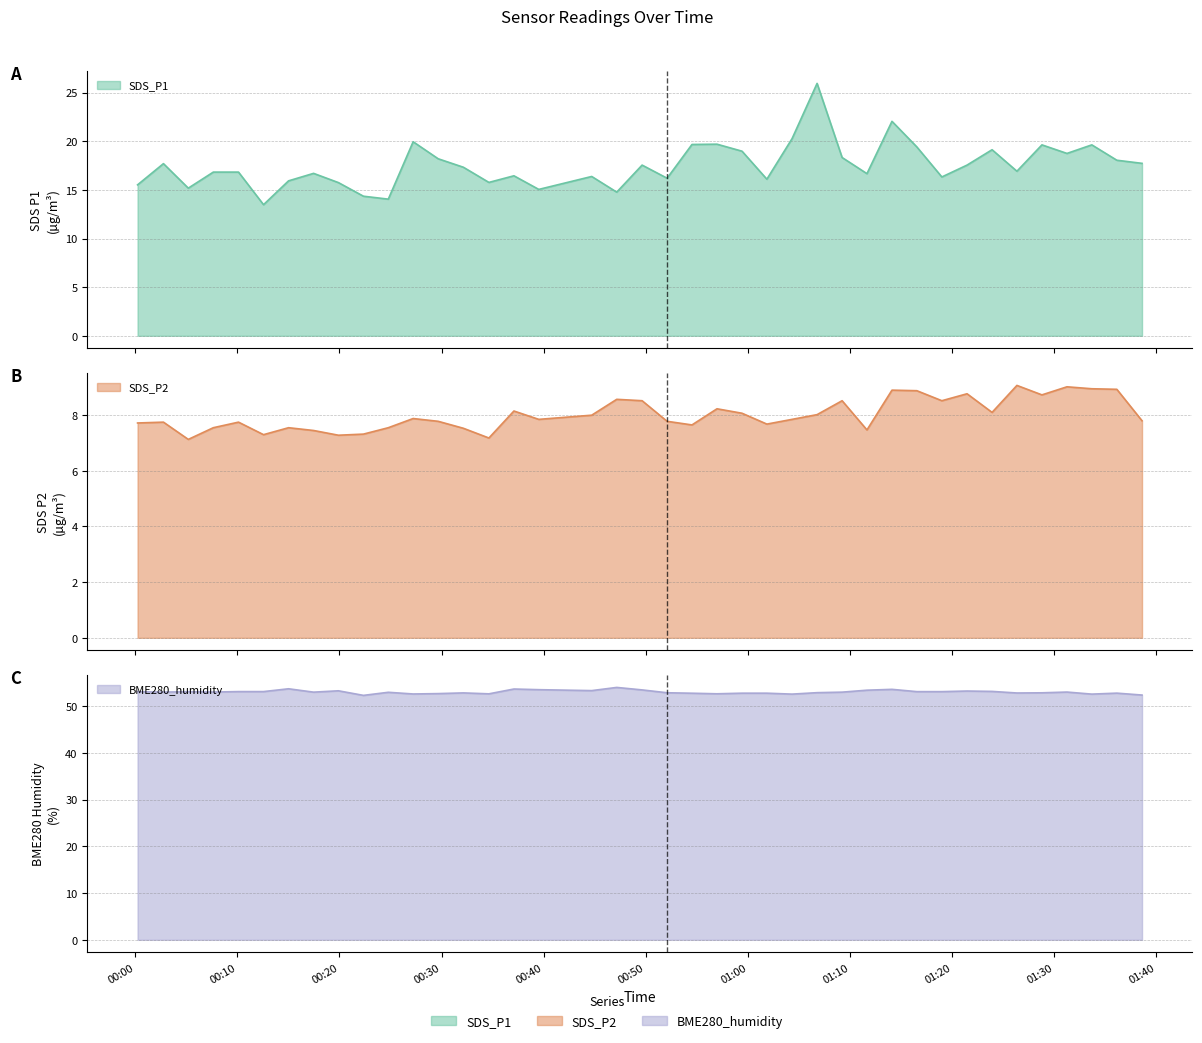

True or false: BME280_humidity has more than 1 points higher than both neighbors.

True